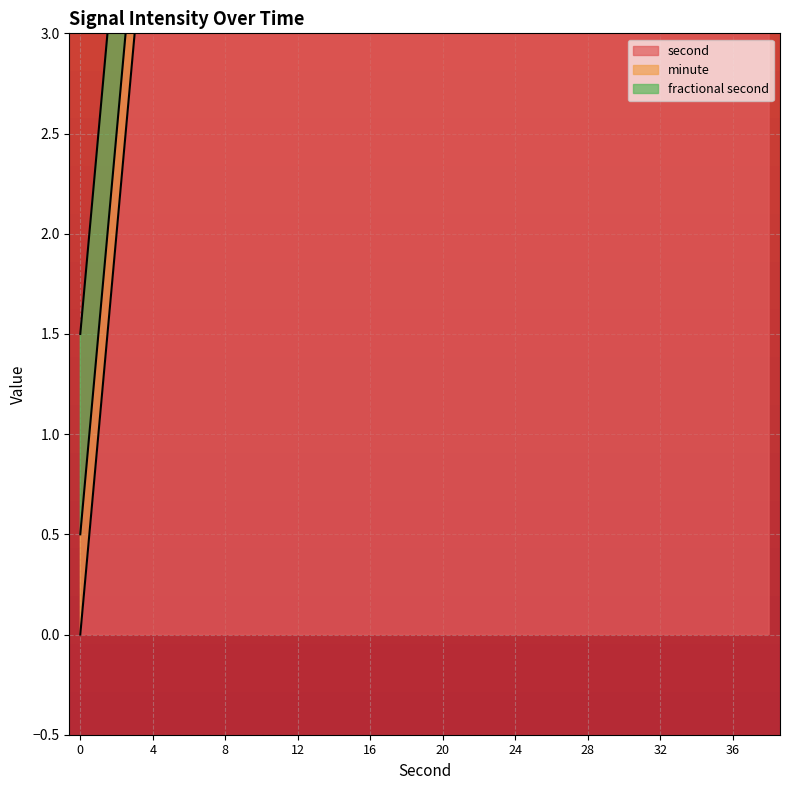

Which series has the largest range (max minus min)?

second